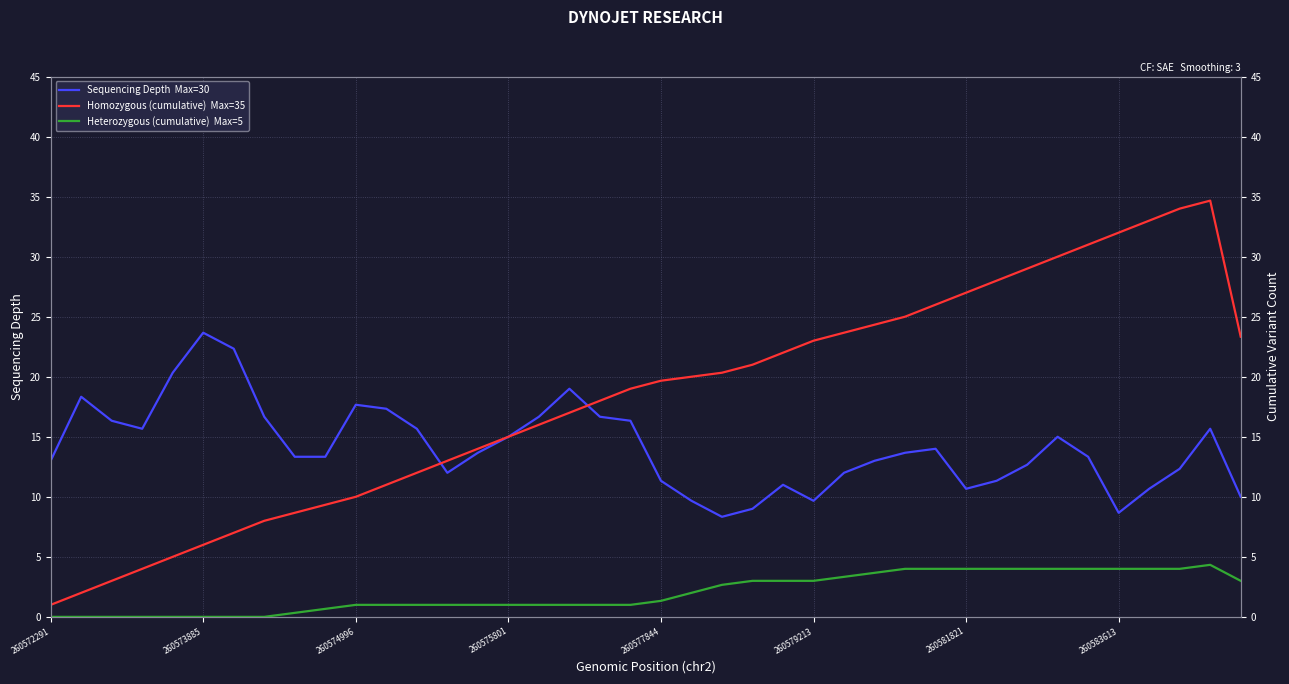

The Heterozygous (cumulative)  Max=5 series shows 0.8 at 260581821. True or false?

False